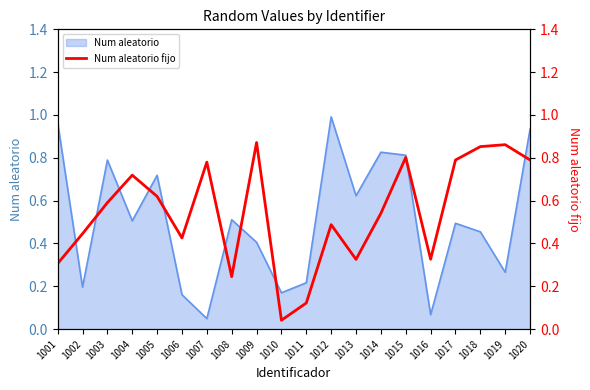

True or false: Num aleatorio has a value of 0.5 at 1008.

True